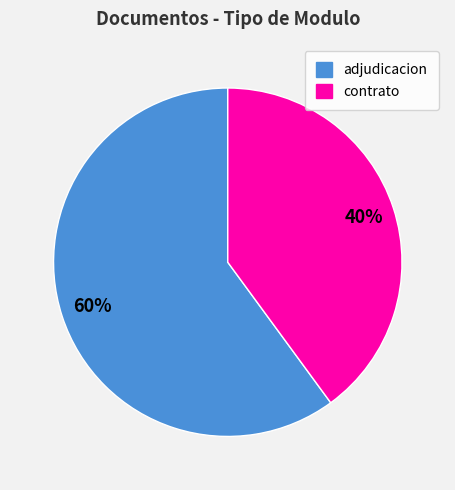

To the nearest percent, what is the difference between the largest and smallest slice percentages?

20%